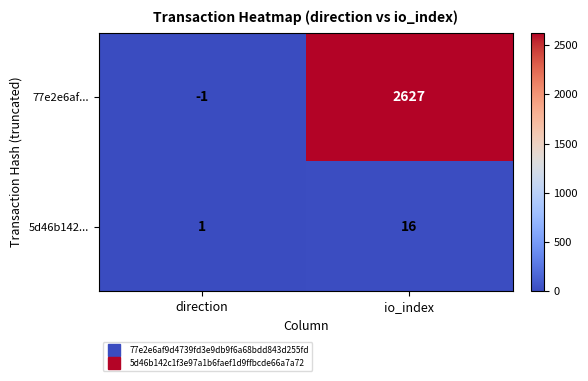

Which label corresponds to the largest value in the chart?

io_index